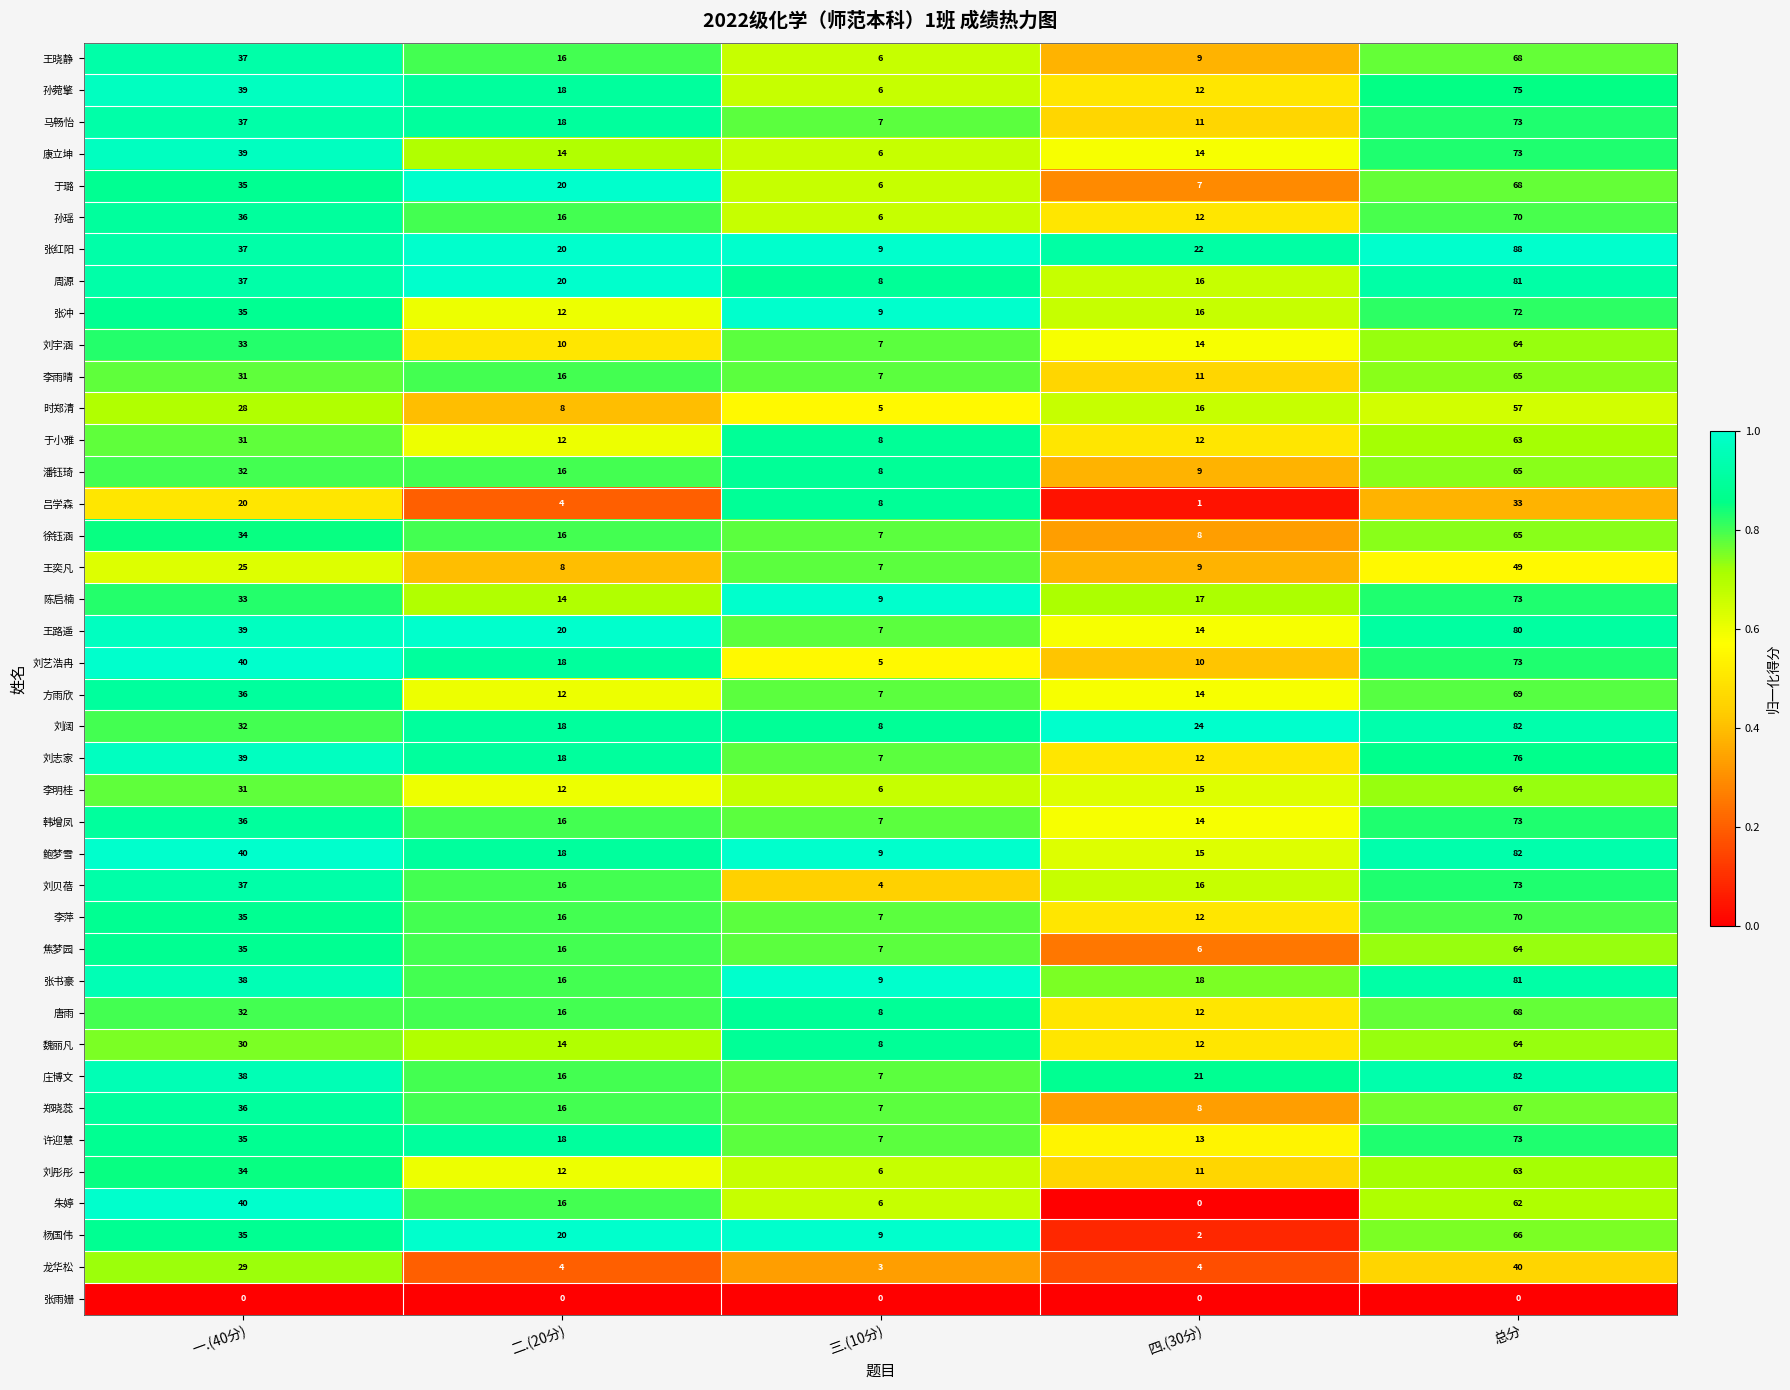

The value of 王奕凡 at 四.(30分) is 14. True or false?

False